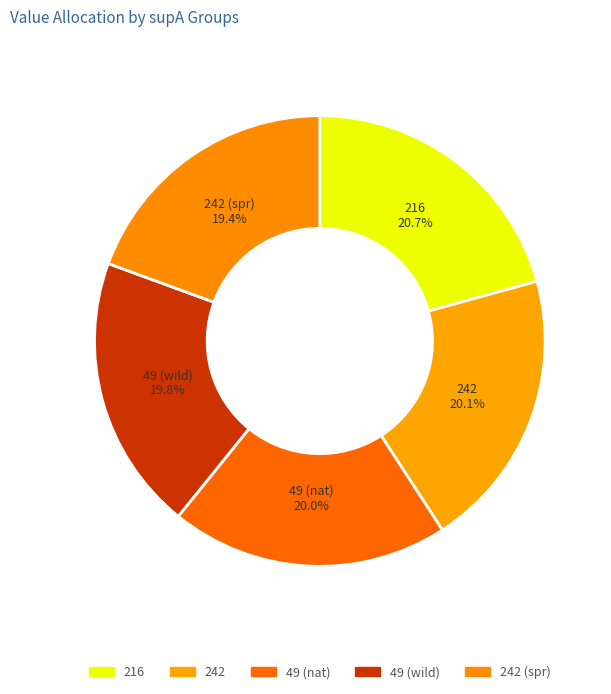

Combined, do 242 and 216 account for over 50%?

No